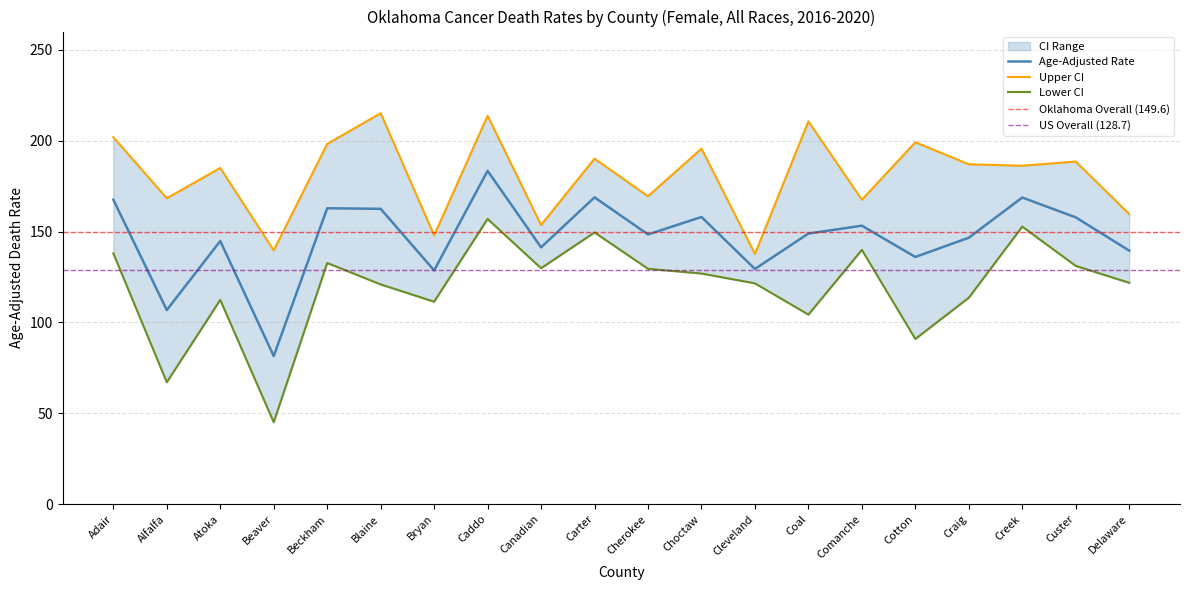

What is the maximum value for Age-Adjusted Rate?

183.4